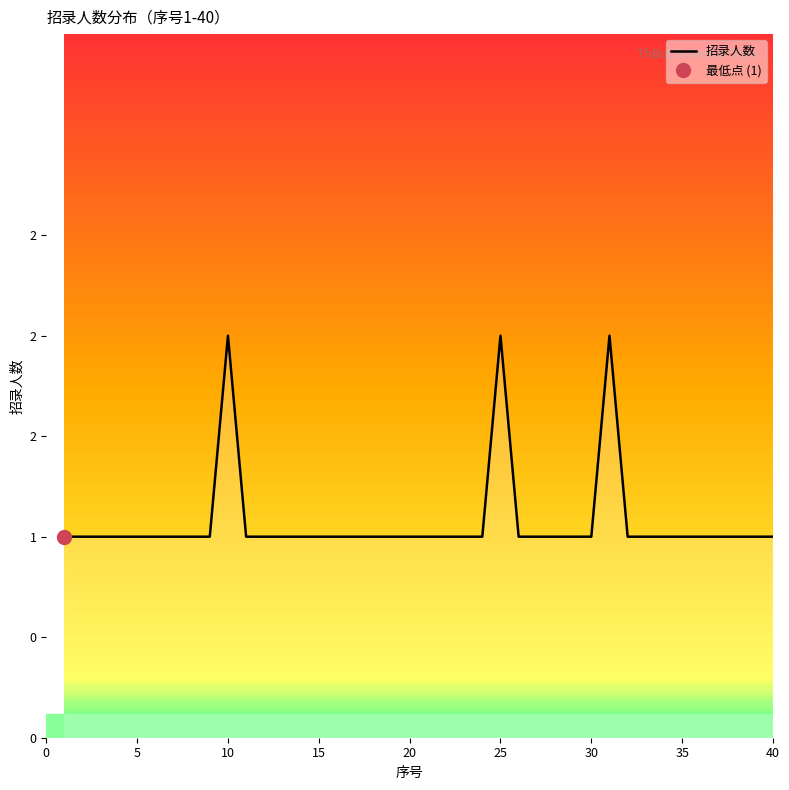

How many values are between 1 and 2?

40